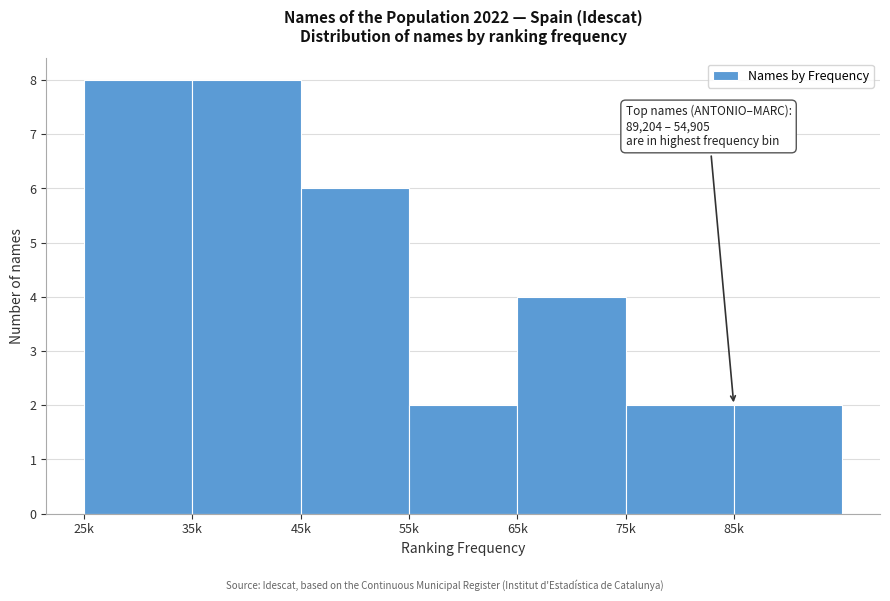

Reading right to left, what are all the values shown in this chart?

2	2	4	2	6	8	8